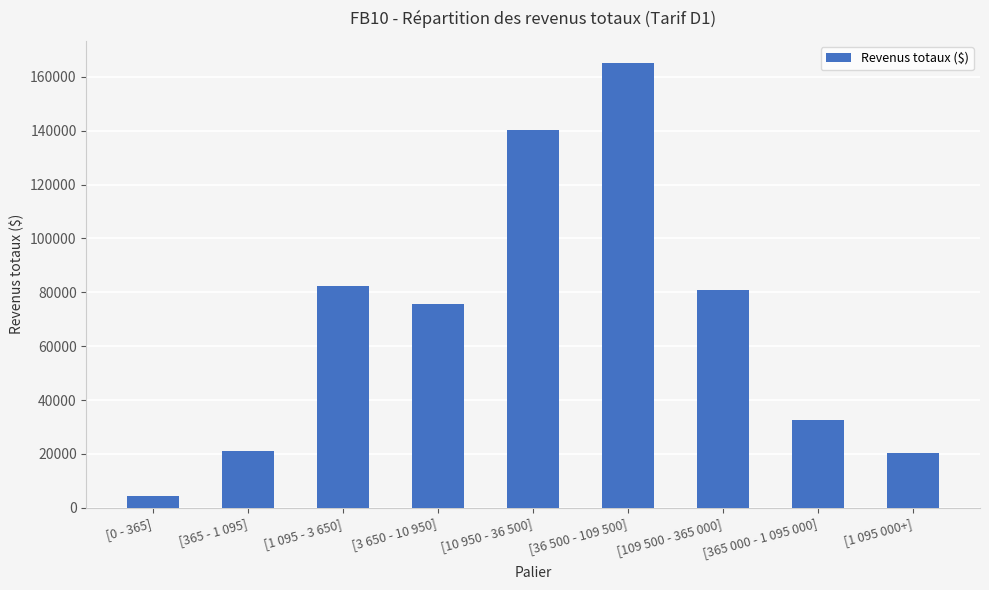

Between [3 650 - 10 950] and [0 - 365], which is larger?

[3 650 - 10 950]